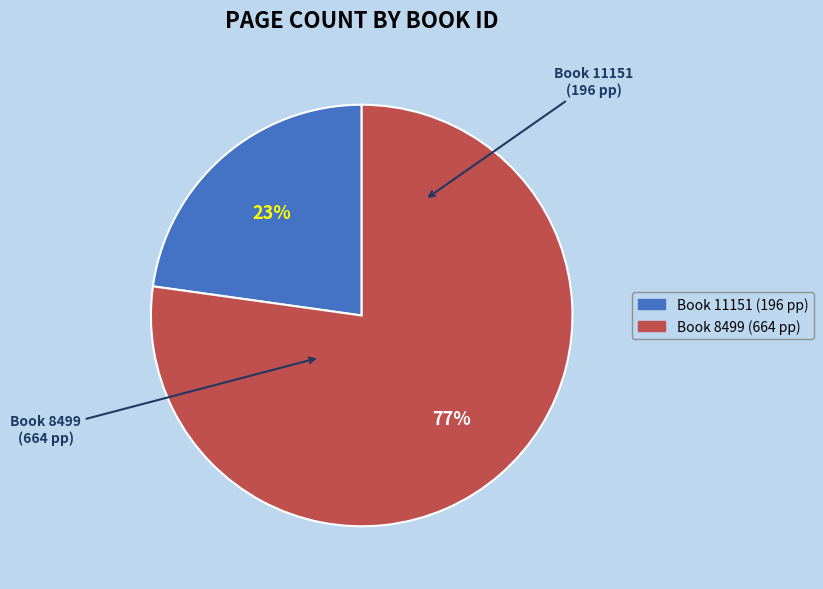

What is the smallest slice in the pie chart?

11151